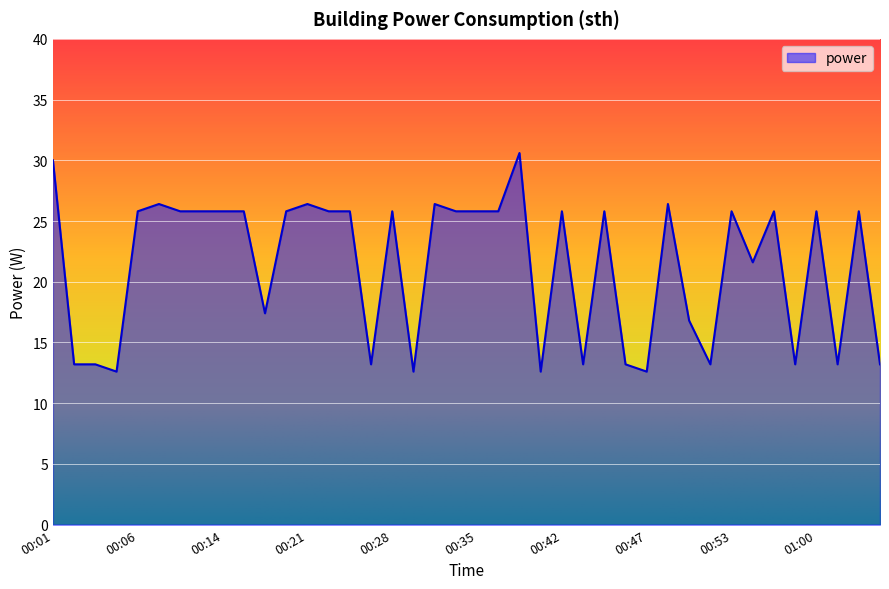

How many values exceed 25?

24